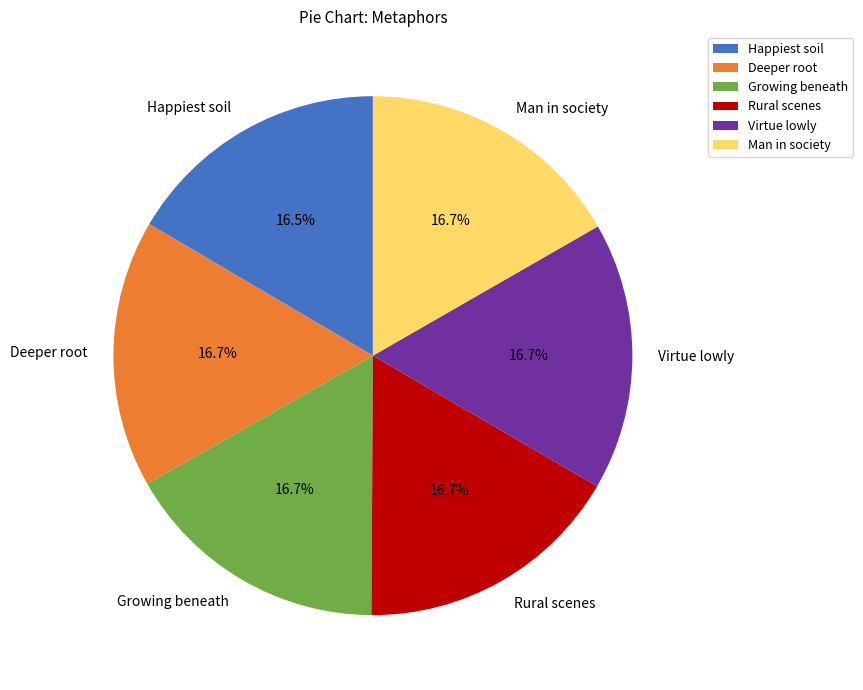

How many segments does this pie chart have?

6